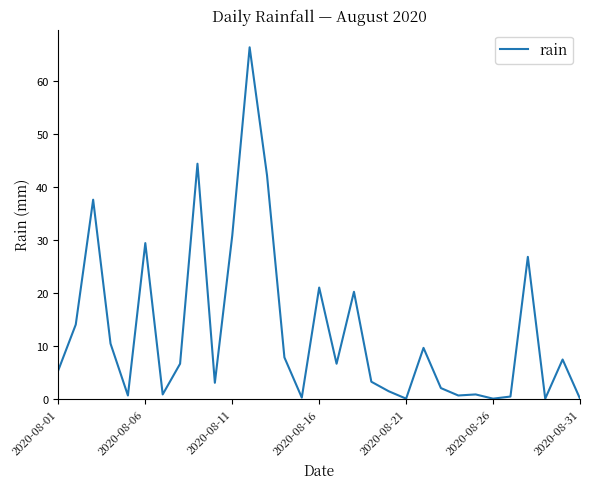

What is the difference between the maximum and minimum values?

66.4